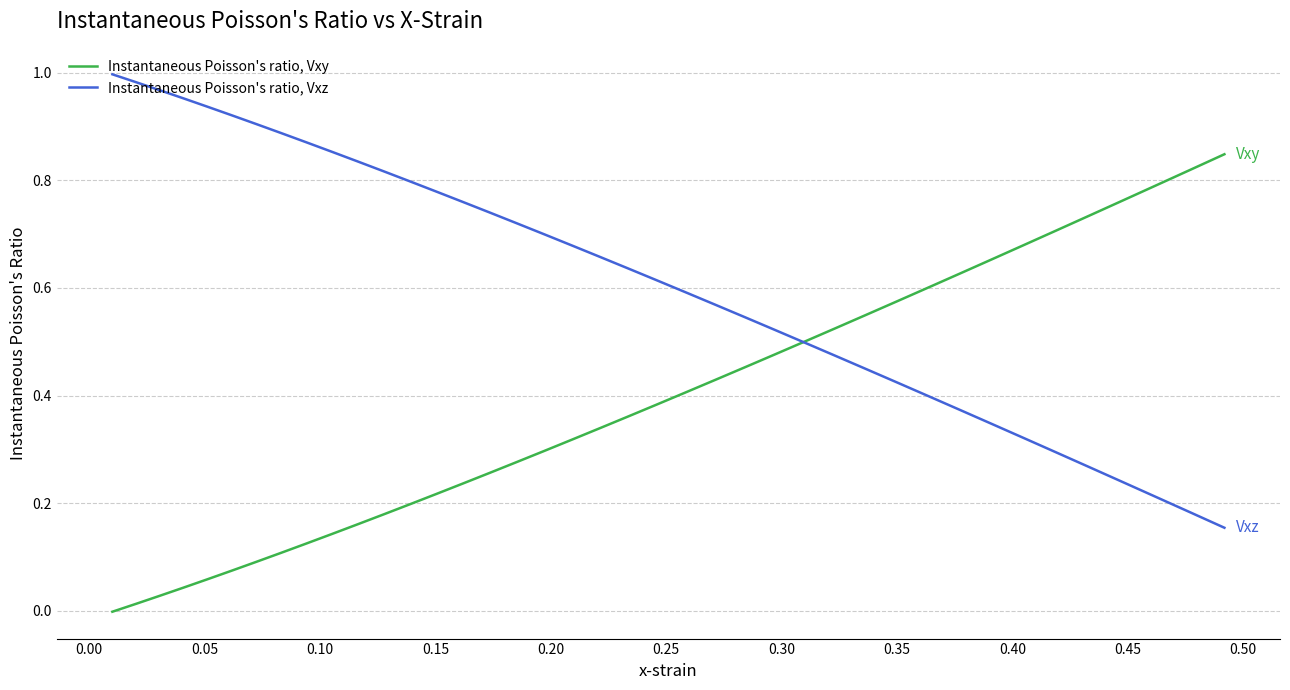

Which series has the largest total across all categories?

Instantaneous Poisson's ratio, Vxz